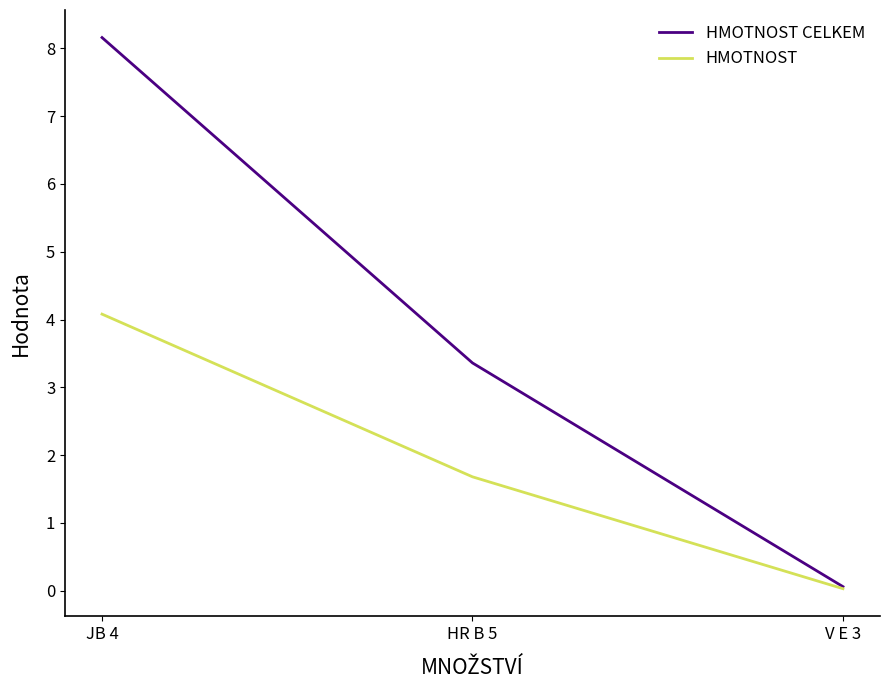

How many lines are shown in the chart?

2